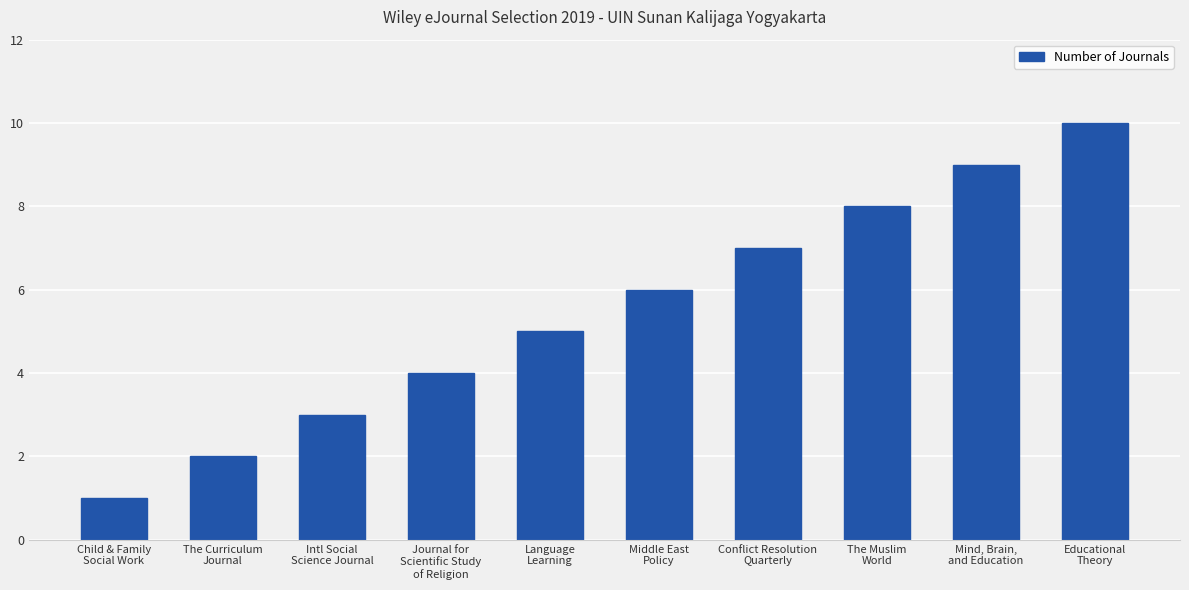

Is it true that the value at Educational
Theory is 10?

True